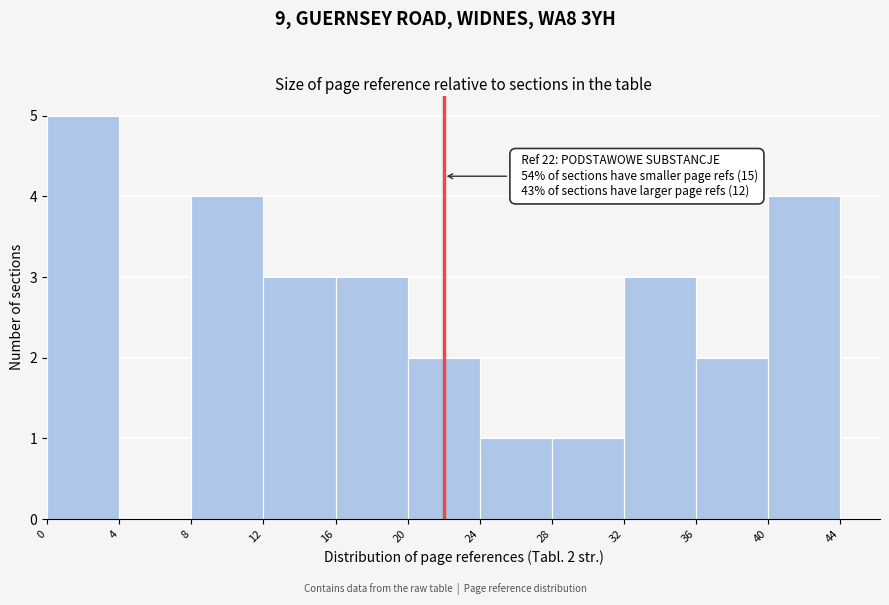

Over which range of the x-axis is the bar tallest?

0 to 4